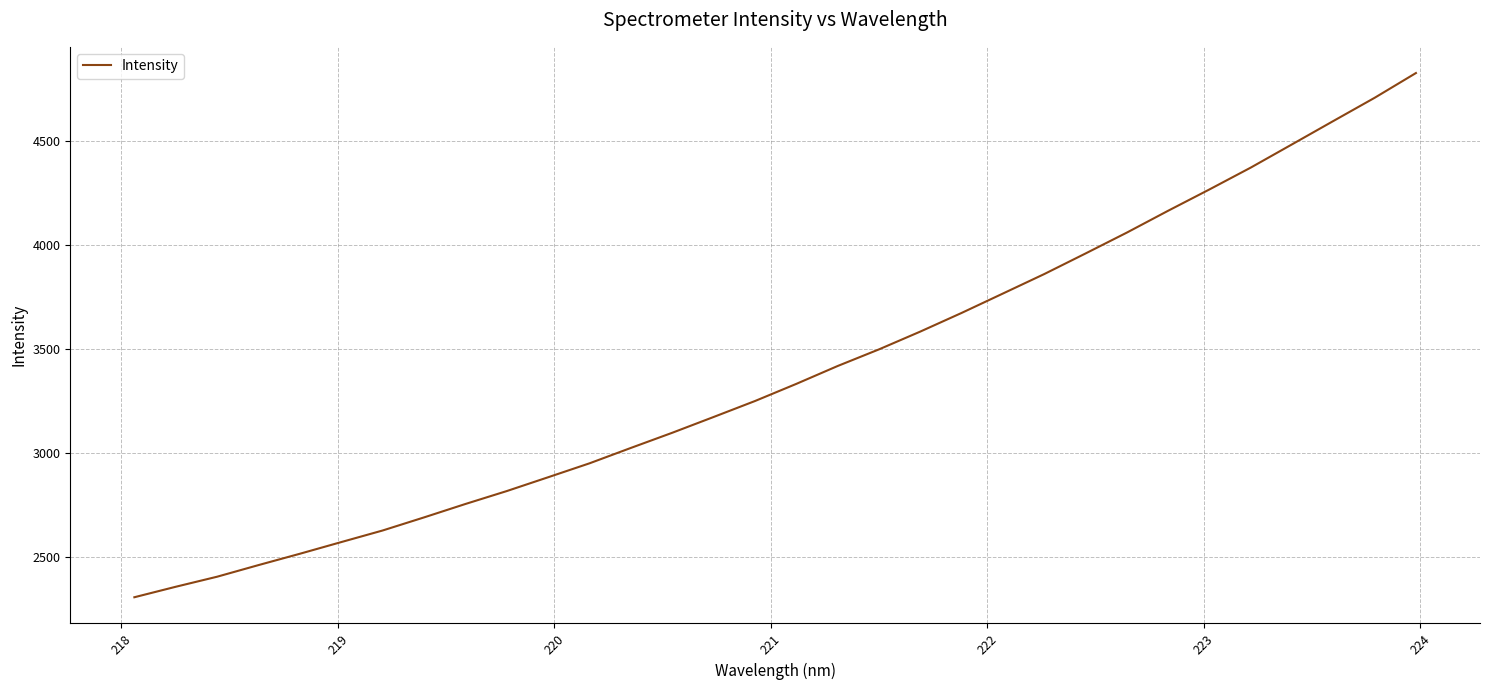

What is the maximum value shown in the chart?

4828.1